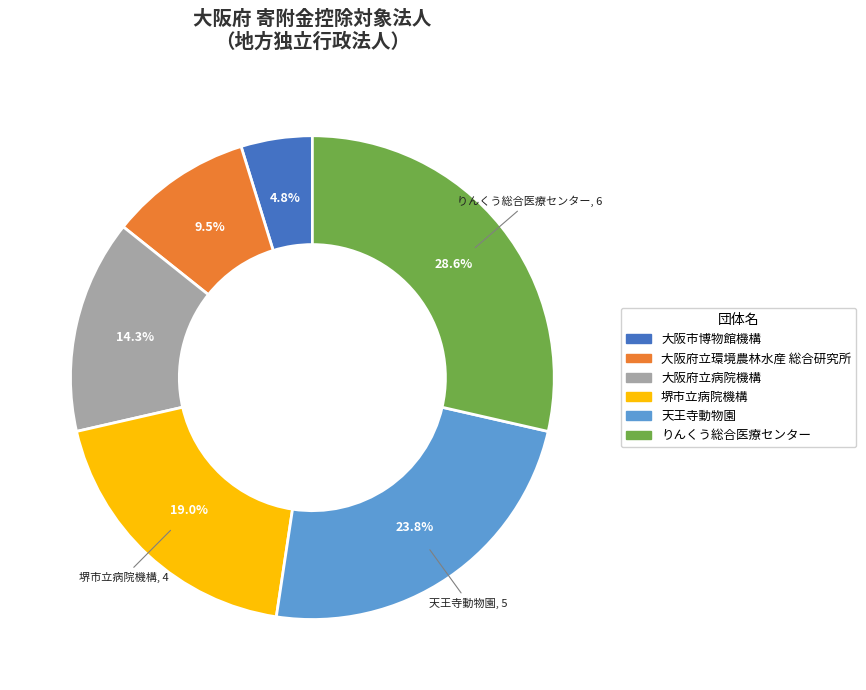

To the nearest percent, what is the average slice percentage?

17%